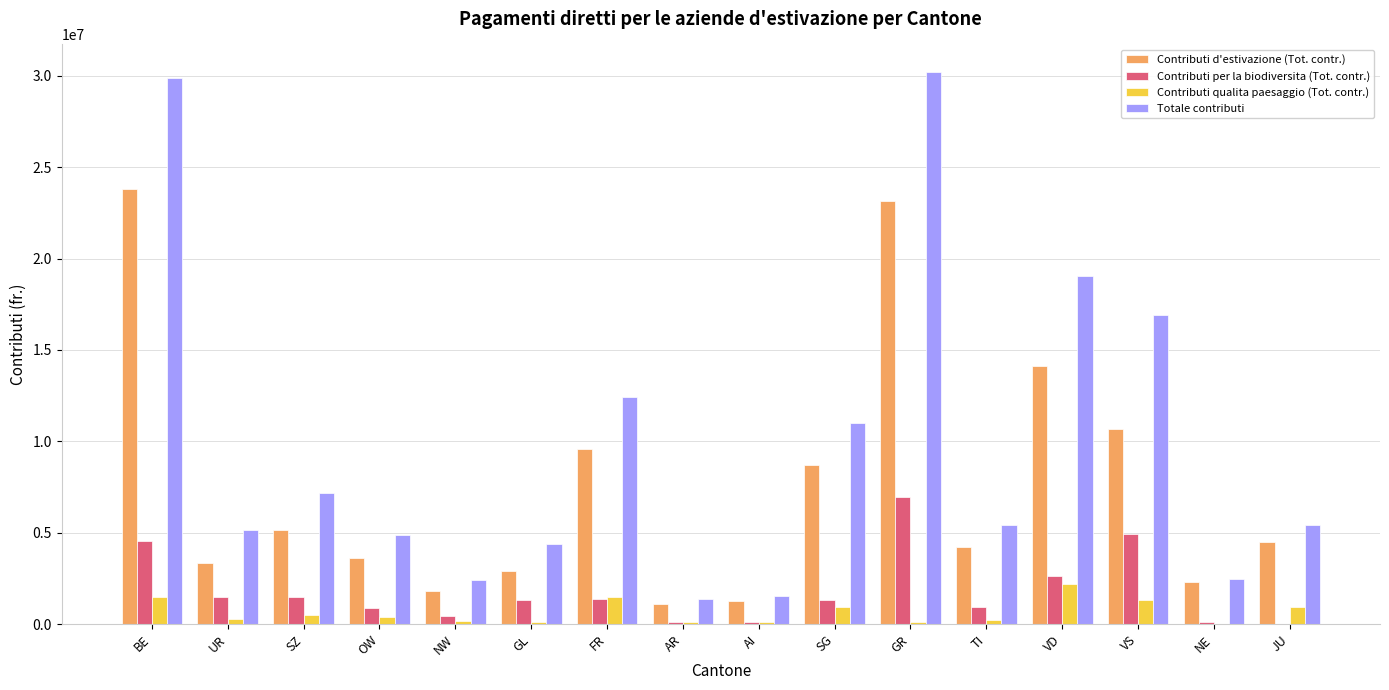

Does the chart contain stacked bars?

No